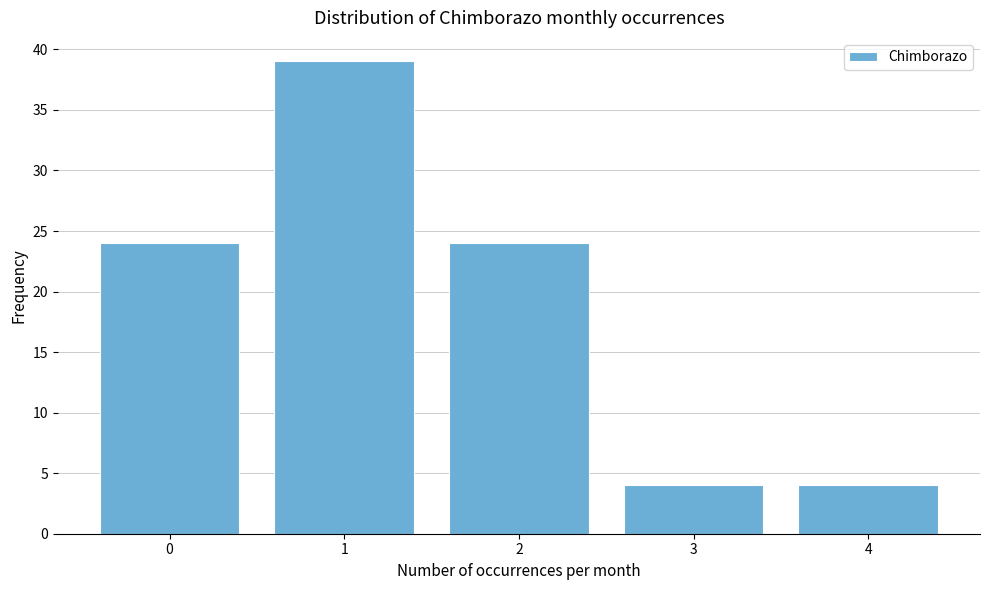

Reading left to right, transcribe all the data shown in this chart.

24	39	24	4	4